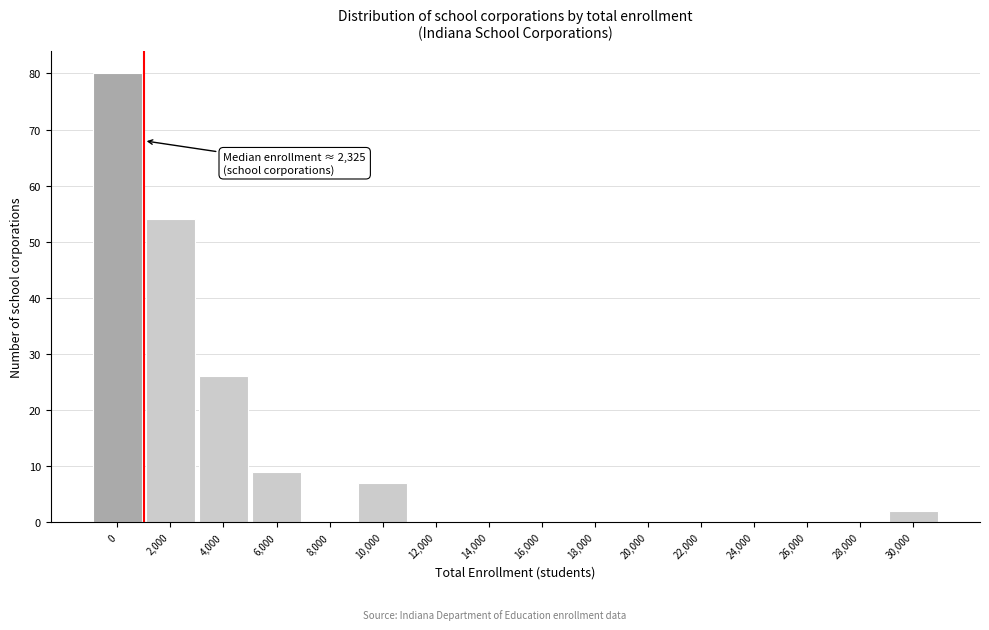

Reading right to left, transcribe all the data shown in this chart.

30,000=2	28,000=0	26,000=0	24,000=0	22,000=0	20,000=0	18,000=0	16,000=0	14,000=0	12,000=0	10,000=7	8,000=0	6,000=9	4,000=26	2,000=54	0=80